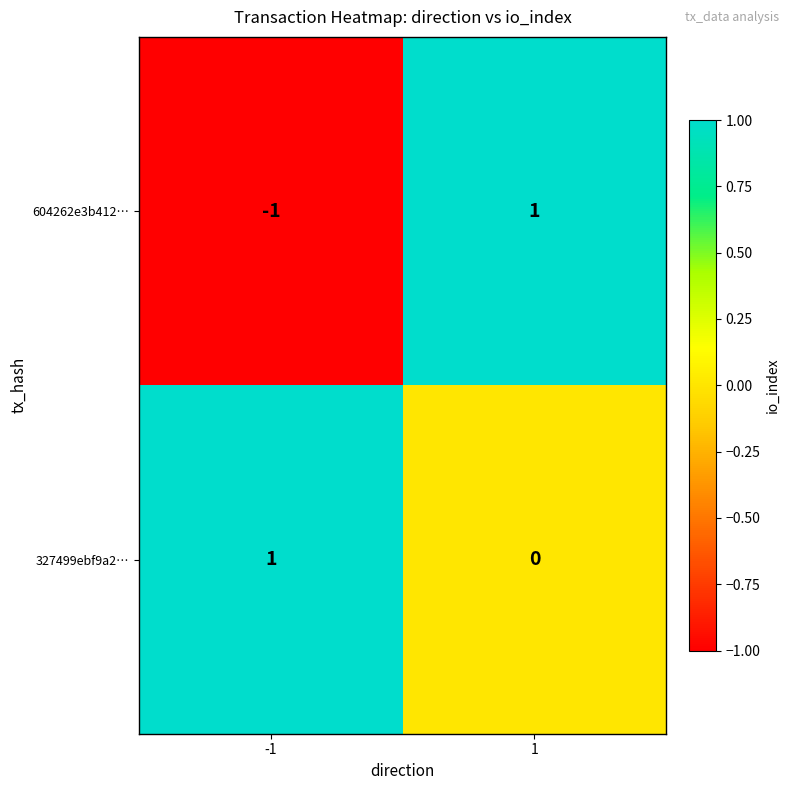

List the labels in order of 604262e3b412… value, smallest first.

-1, 1